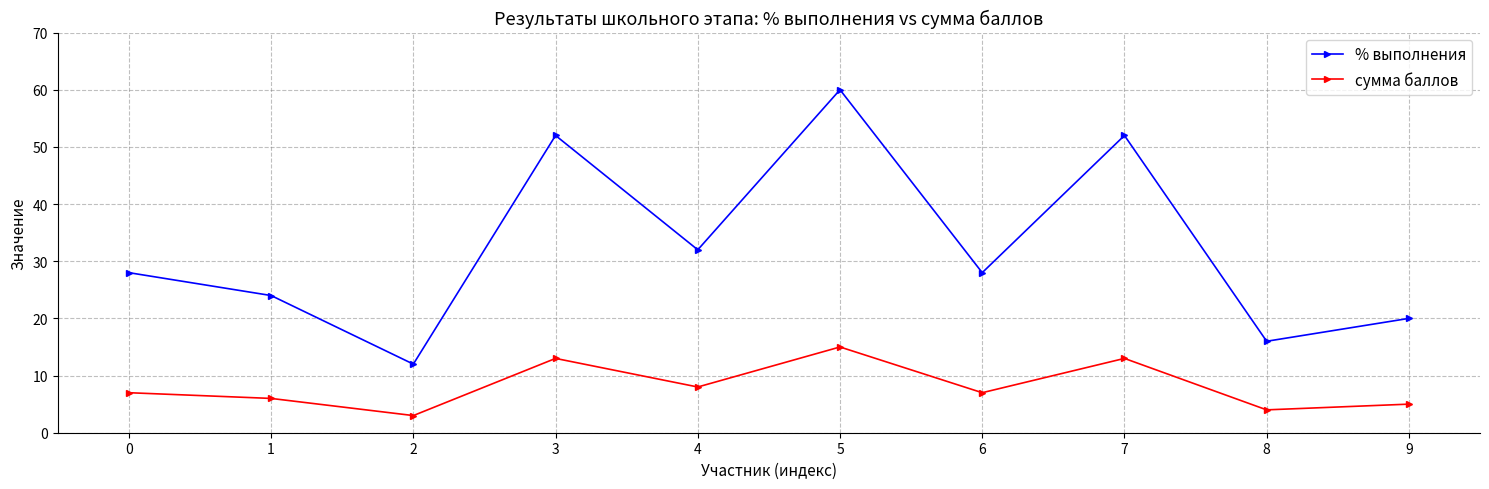

What is the sum of the % выполнения values at 5 and 3?

112